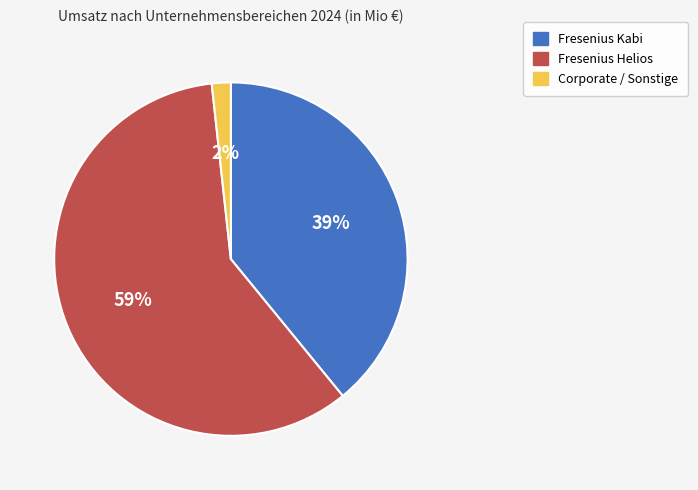

Do Fresenius Kabi and Fresenius Helios together represent more than half of the pie?

Yes